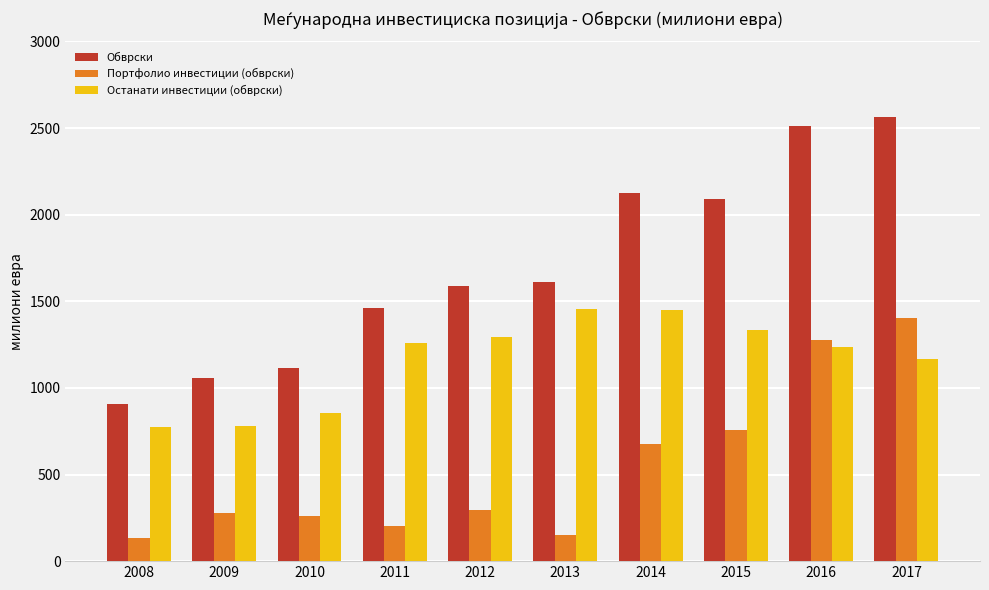

List the series in order of their overall mean, highest first.

Обврски, Останати инвестиции (обврски), Портфолио инвестиции (обврски)